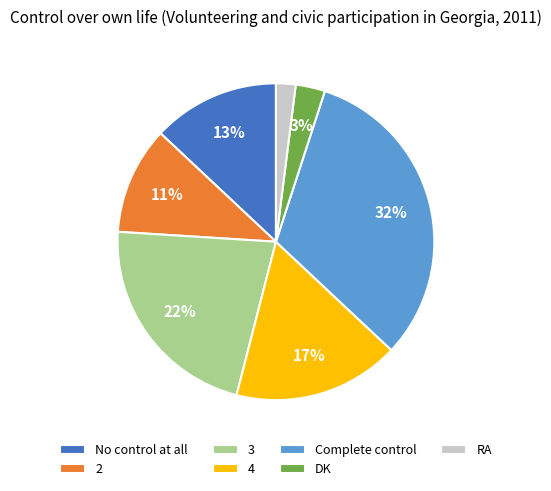

Which category has the biggest portion of the pie?

Complete control